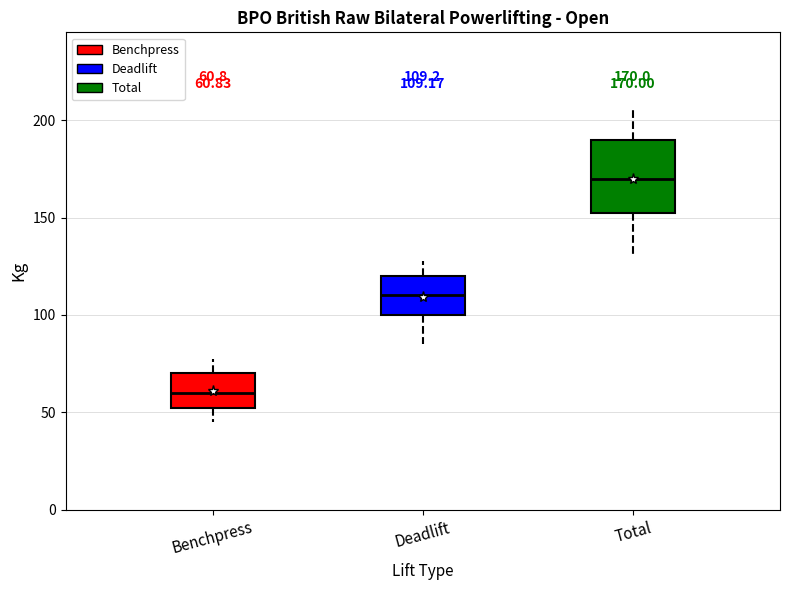

Which box is the tallest, from its lower edge to its upper edge?

Total